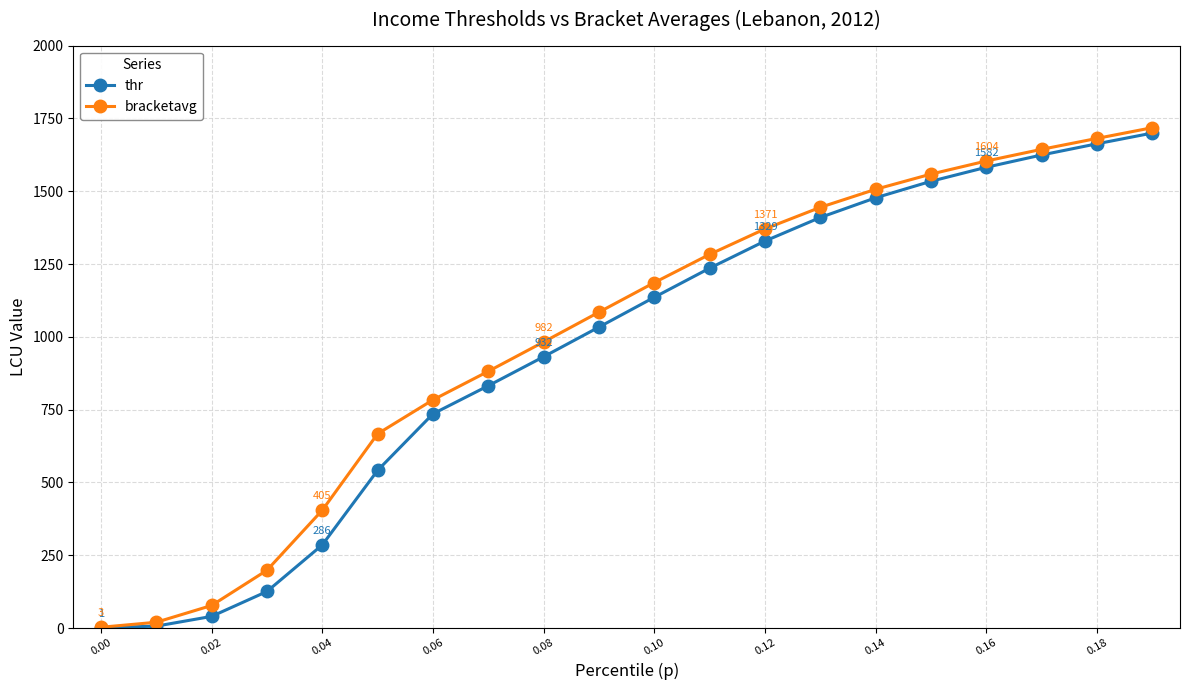

How many values in the bracketavg series are below 1186?

10